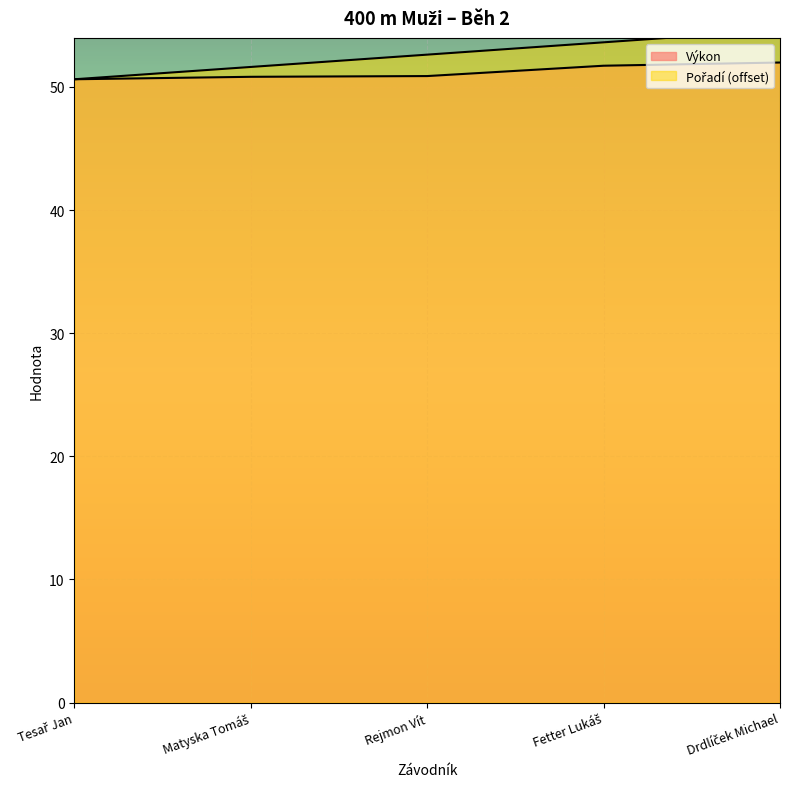

What are all the series names shown in the legend?

Pořadí, Výkon